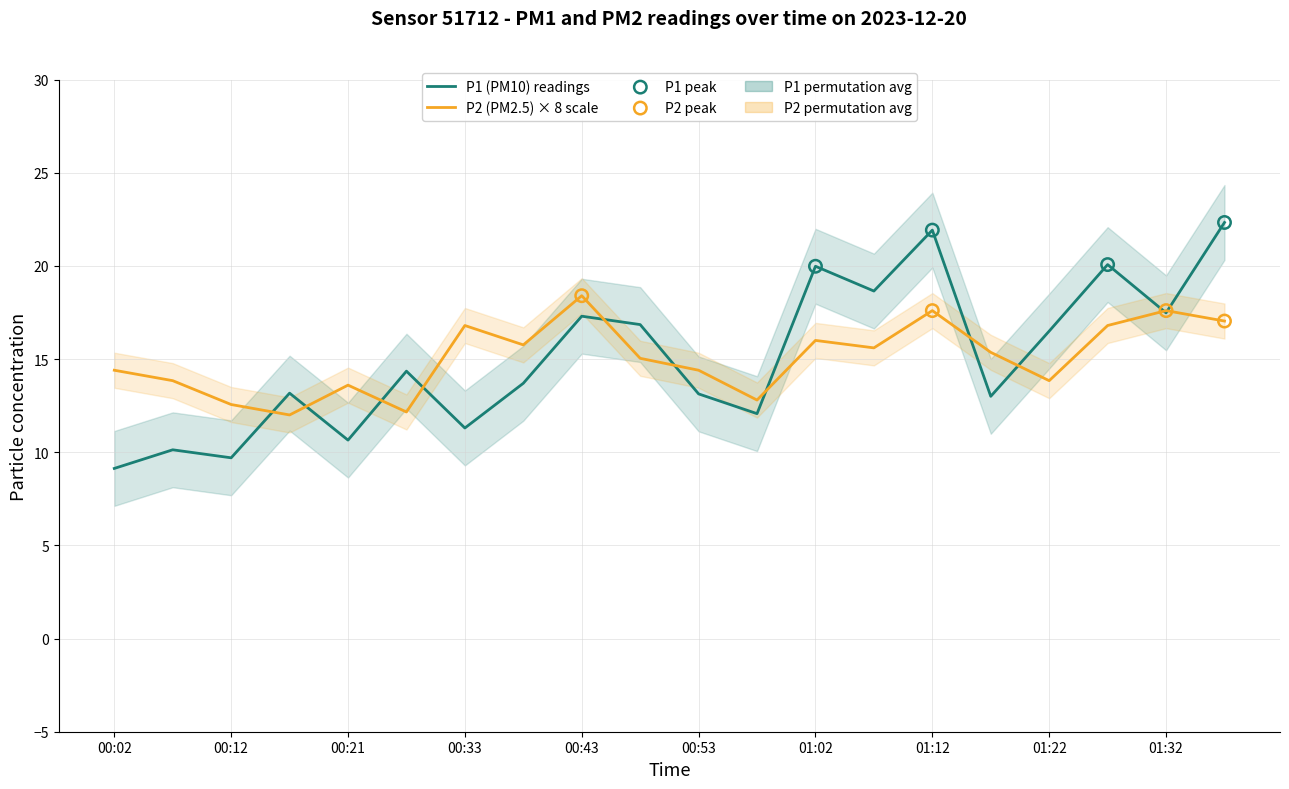

What is the total value across all series at 00:21?

24.2